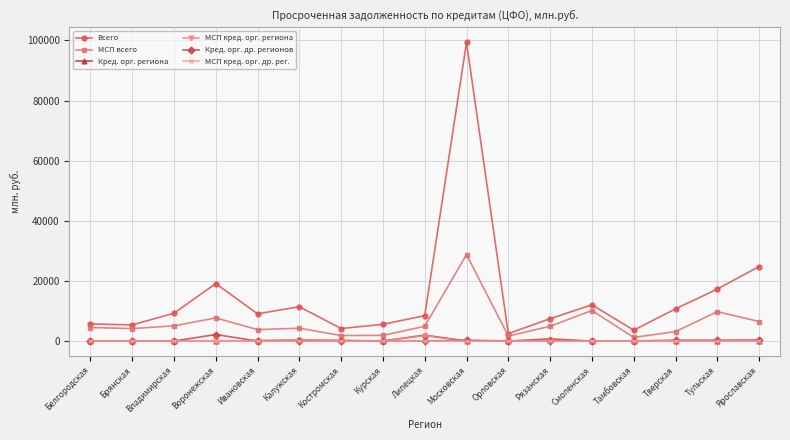

What is the greatest value displayed?

99315